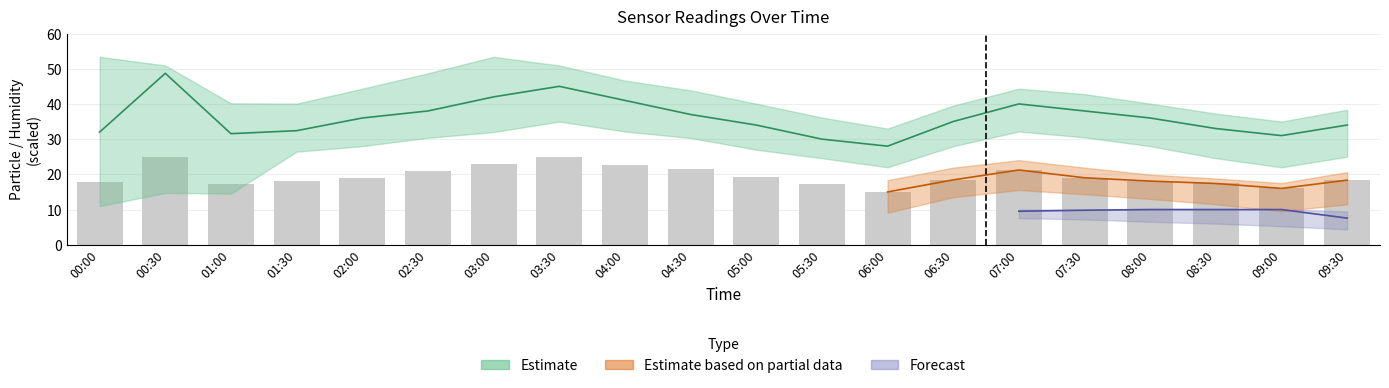

What is the label of the 11th bar from the left?

05:00